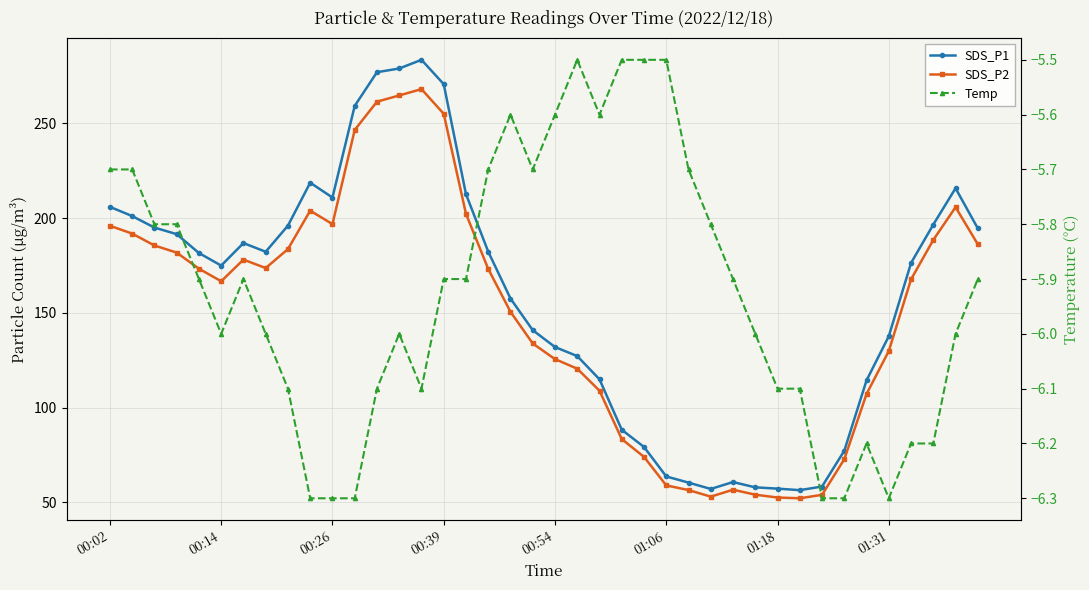

What are all the series names shown in the legend?

SDS_P1, SDS_P2, Temp